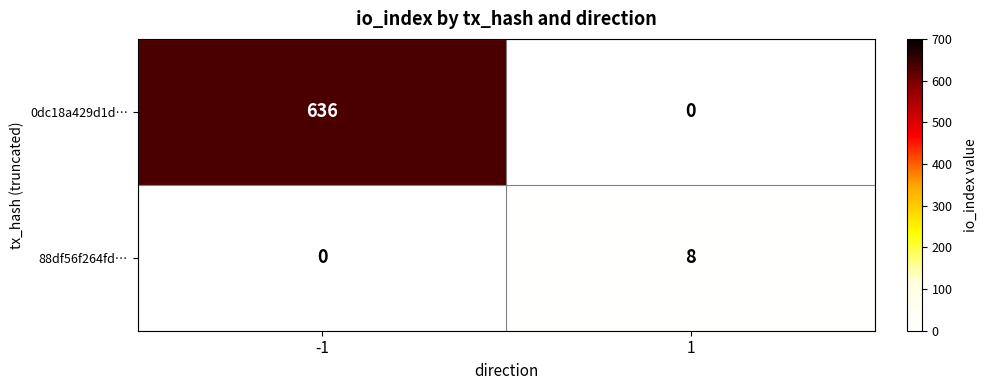

Rank the series by their maximum value, from lowest to highest.

88df56f264fd…, 0dc18a429d1d…